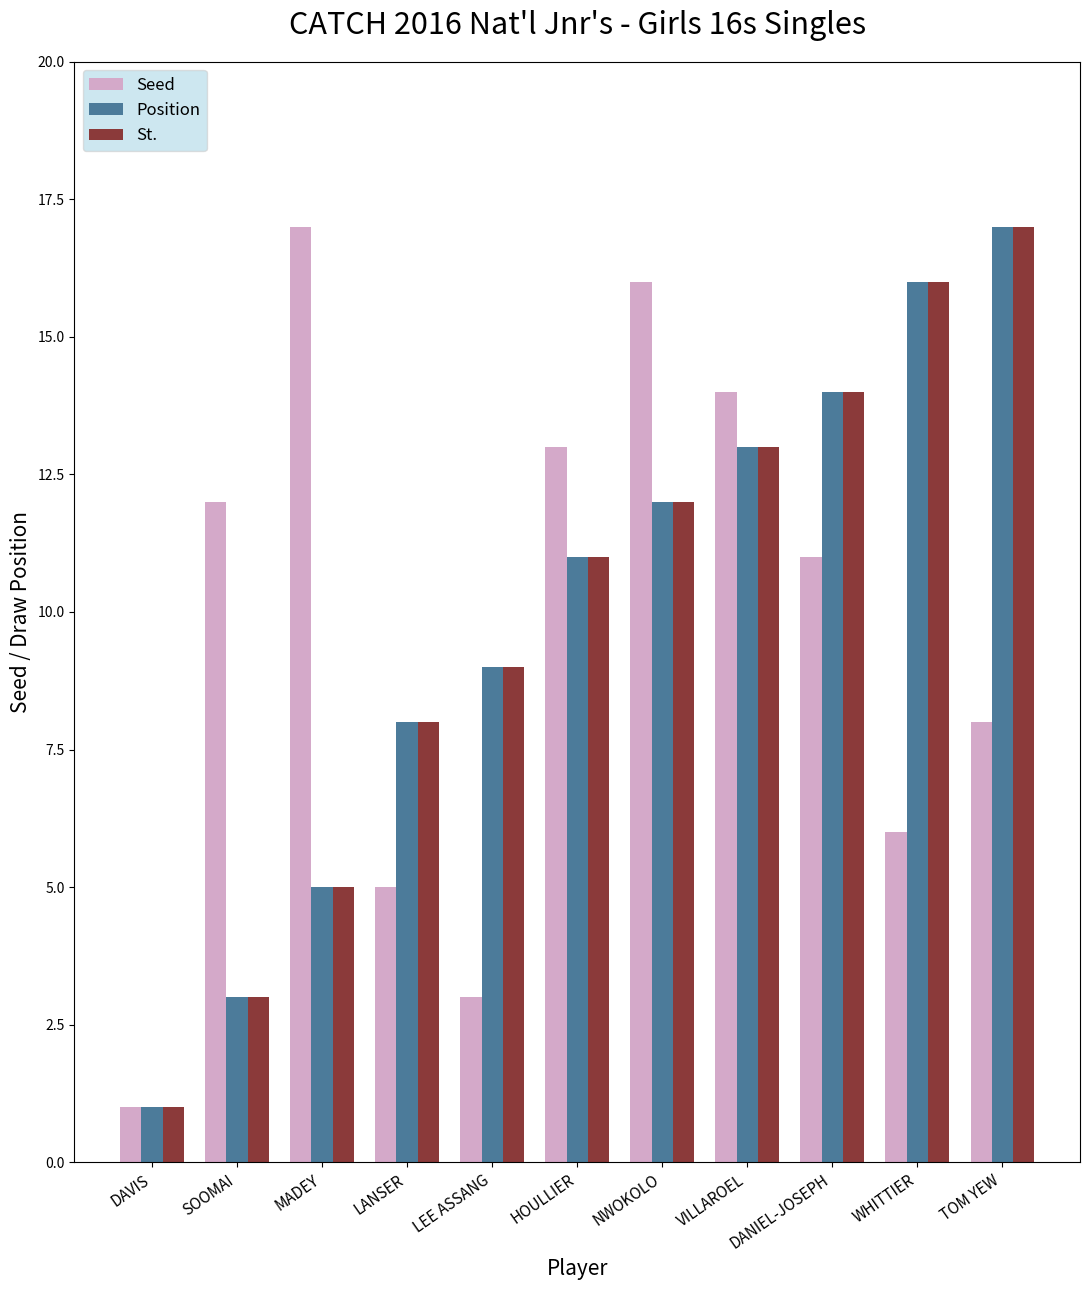

Reading left to right, transcribe all the data shown in this chart.

Seed: 1	12	17	5	3	13	16	14	11	6	8
Position: 1	3	5	8	9	11	12	13	14	16	17
St.: 1	3	5	8	9	11	12	13	14	16	17